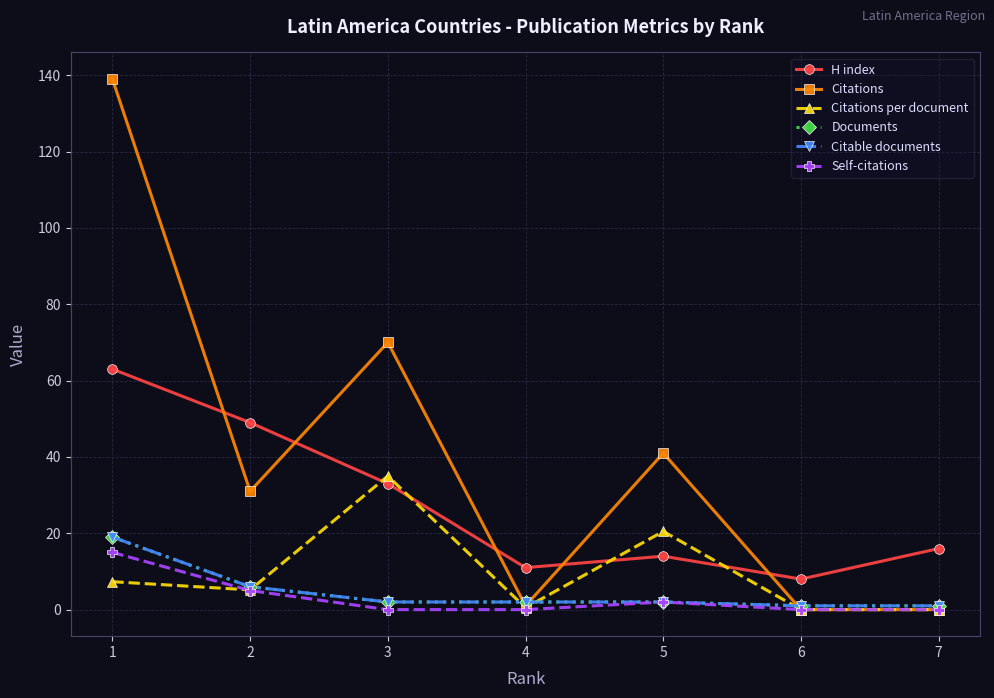

What is the value of the Citable documents point at the 6th from the left?

1.0